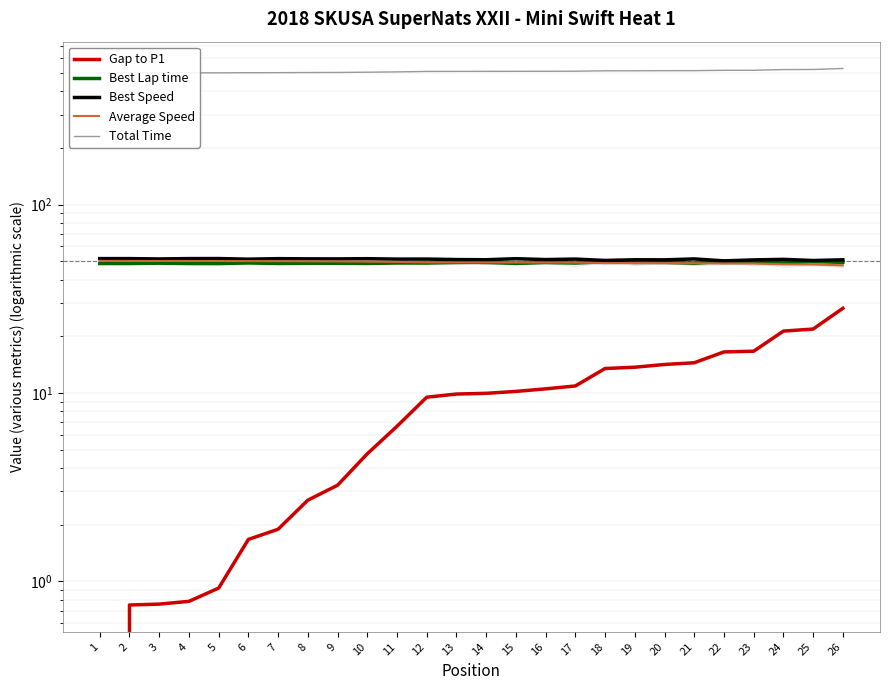

What is the sum of the Best Lap time values at 8 and 20?

98.3